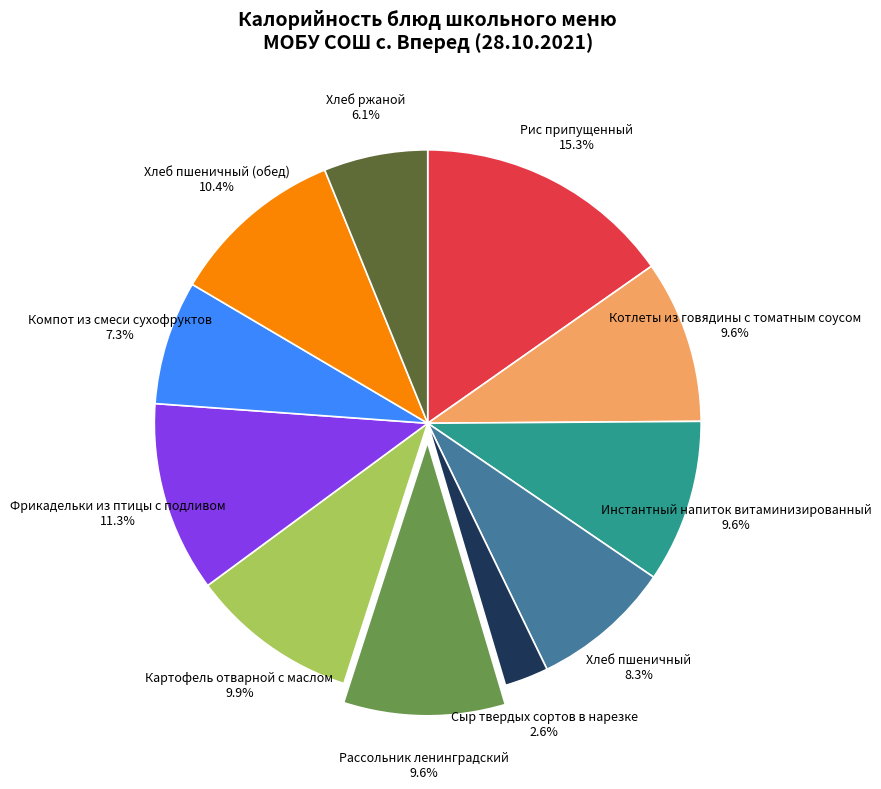

Combined, do Фрикадельки из птицы с подливом 11.3% and Инстантный напиток витаминизированный 9.6% account for over 50%?

No